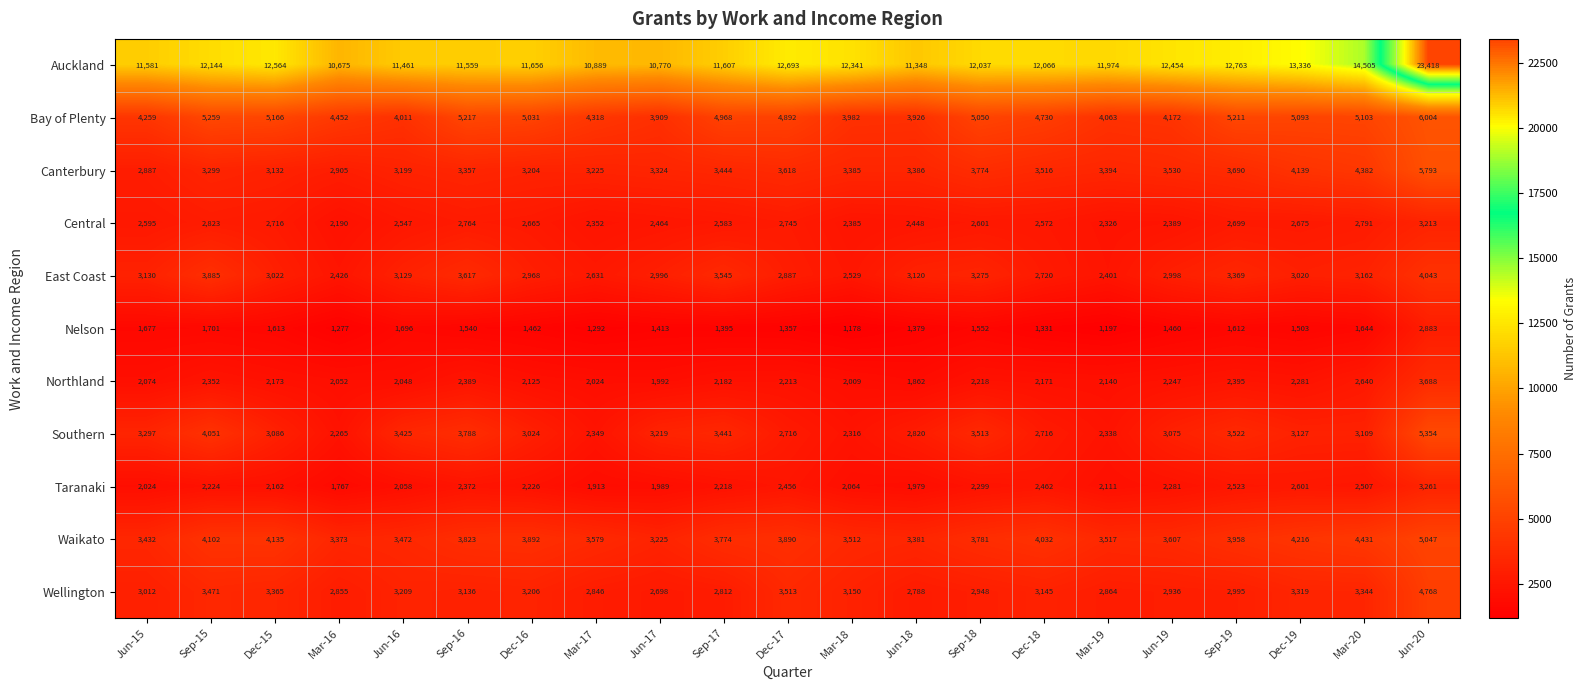

What is the difference between the maximum and second lowest values in the Northland series?

1696